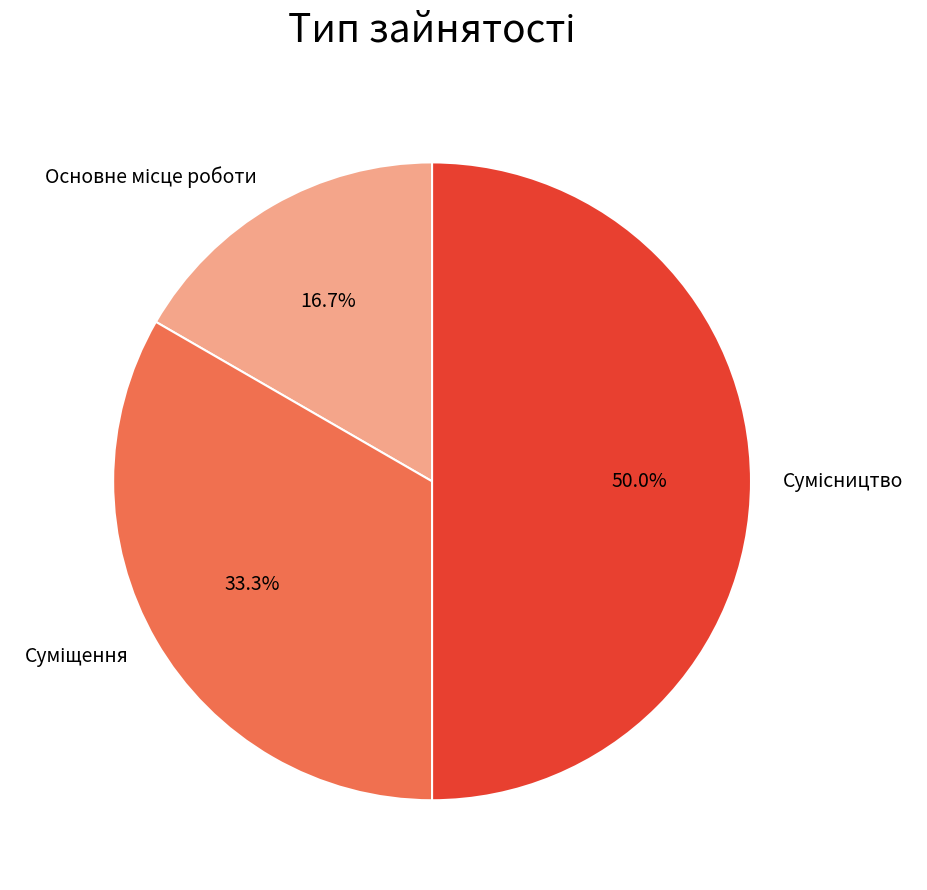

What percentage is the Основне місце роботи slice, to the nearest percent?

17%